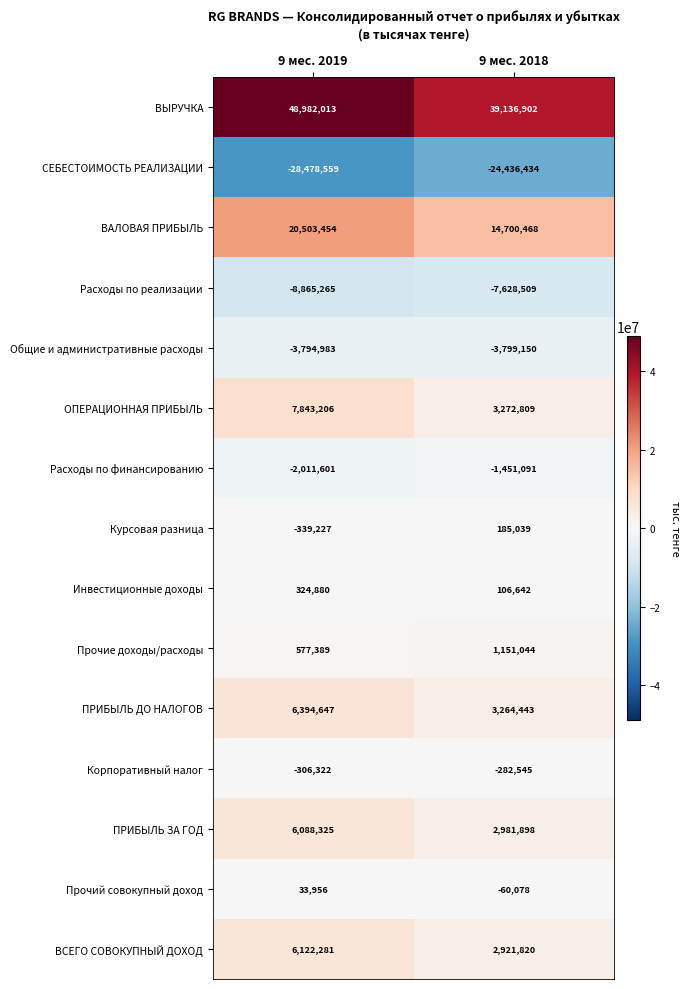

At which category is the sum across all series the highest?

9 мес. 2019